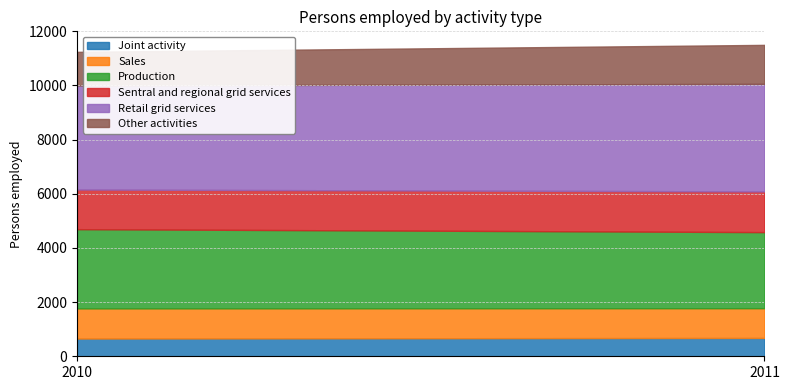

At which label does Production reach its minimum?

2011